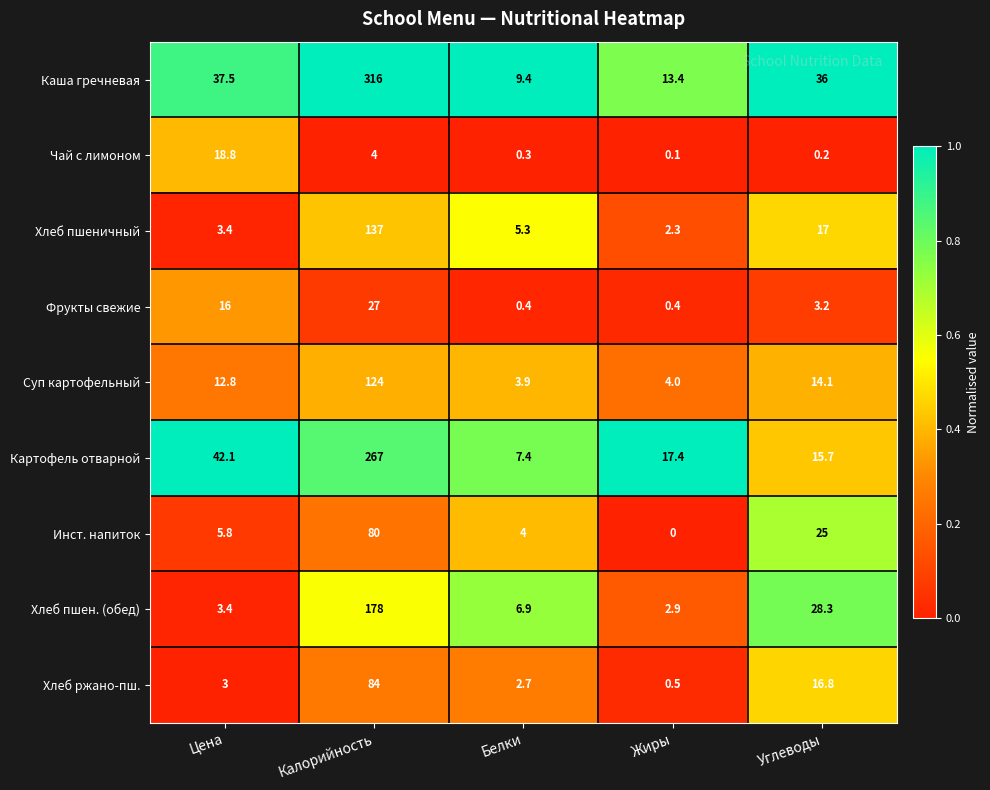

Count the number of categories in the chart.

5